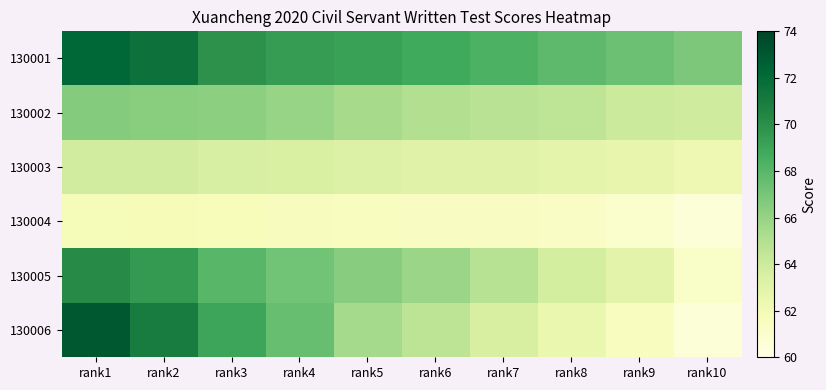

Rank the series by their maximum value, from lowest to highest.

130004, 130003, 130002, 130005, 130001, 130006